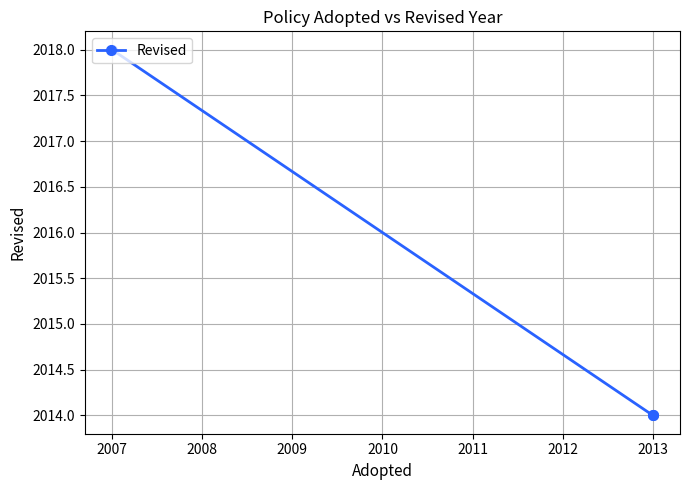

The chart shows a value of 456 at 2007. True or false?

False